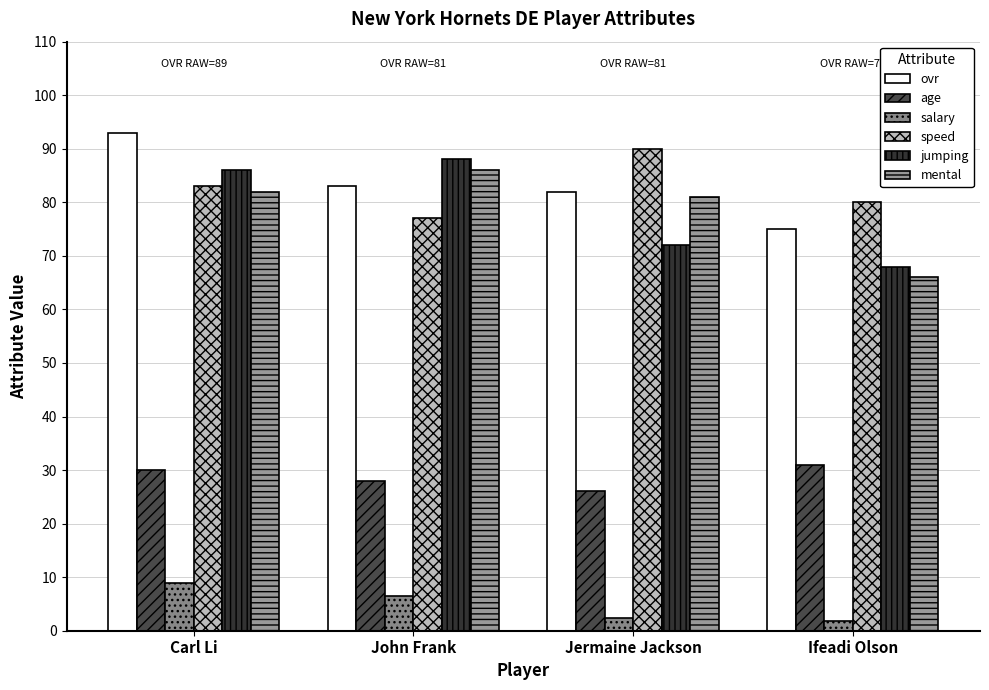

Read the mental value at John Frank.

86.0